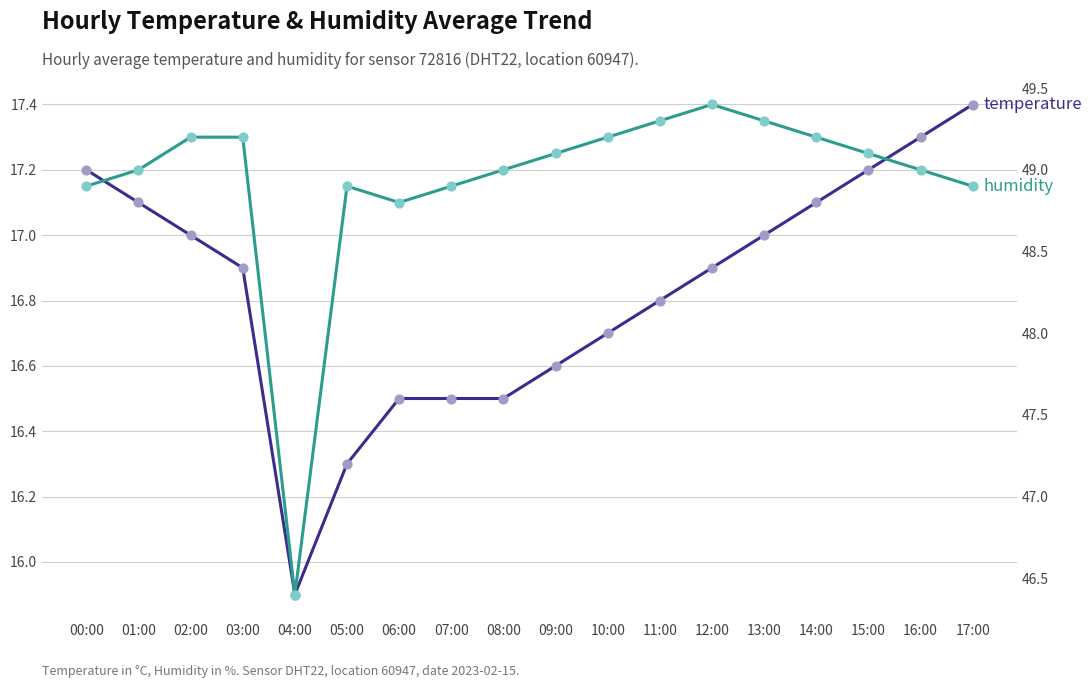

Which series reaches the maximum Y coordinate?

humidity